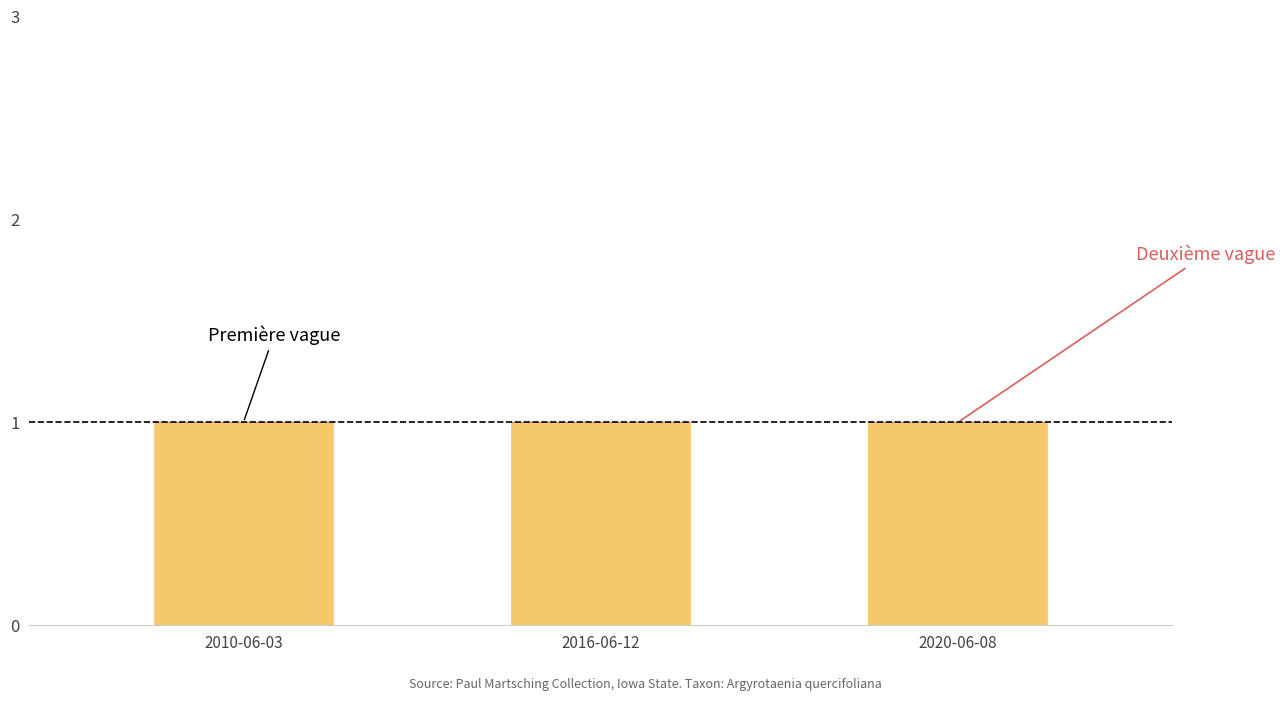

What is the highest value of the Première vague series?

1